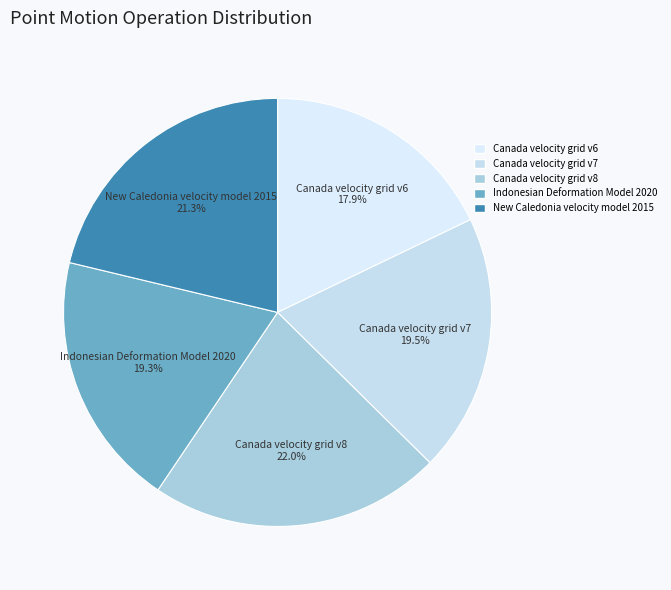

Is there any slice that represents more than half of the pie?

No